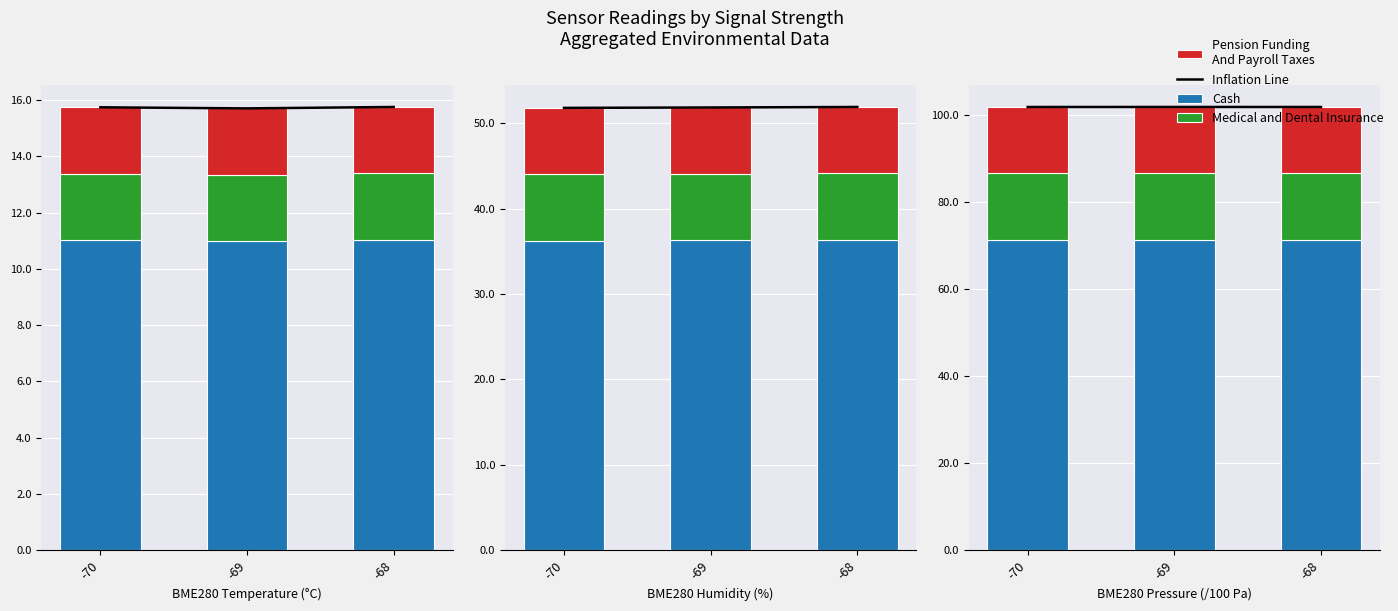

True or false: Inflation Line has a value of 40.6 at -70.

False